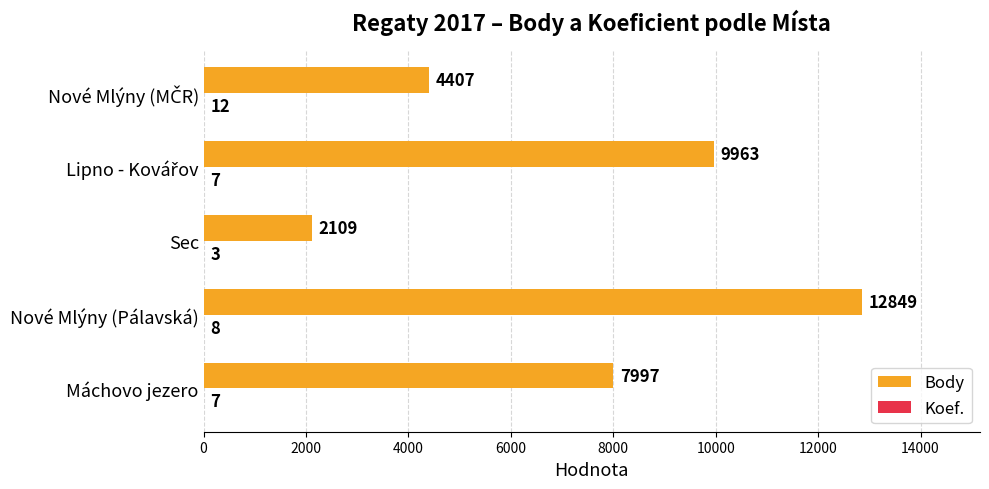

What is the maximum value shown in the chart?

12849